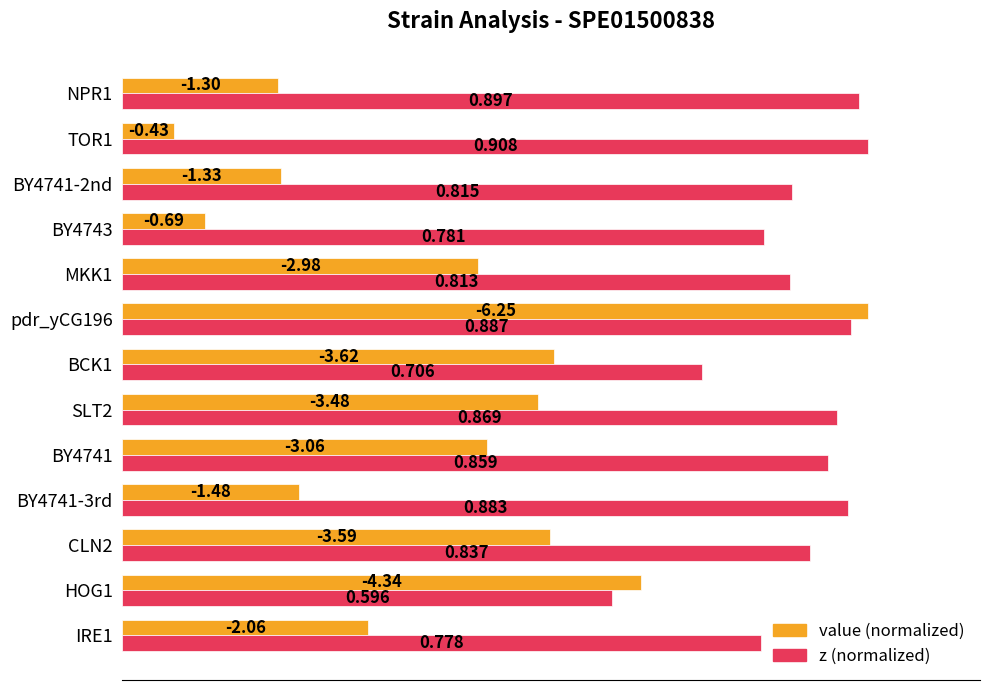

At BY4741-2nd, list the series in order from smallest to largest.

value (normalized), z (normalized)